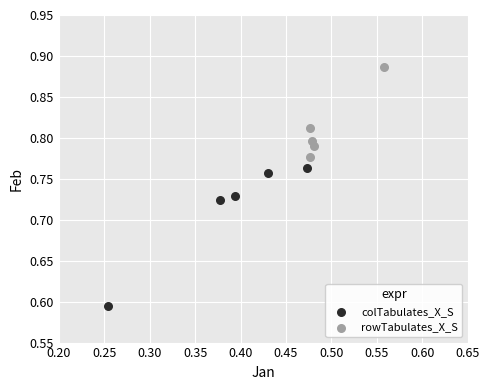

Which series has the widest spread of Y values?

colTabulates_X_S